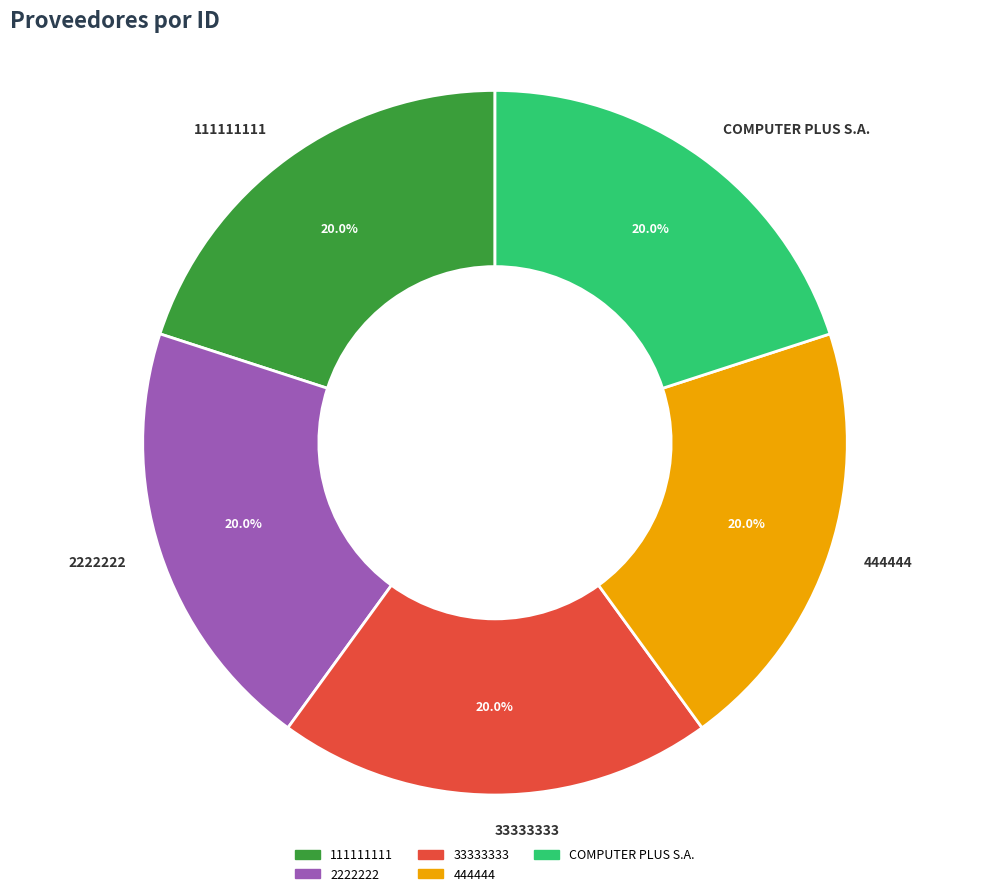

What percentage is the COMPUTER PLUS S.A. slice, to the nearest percent?

20%